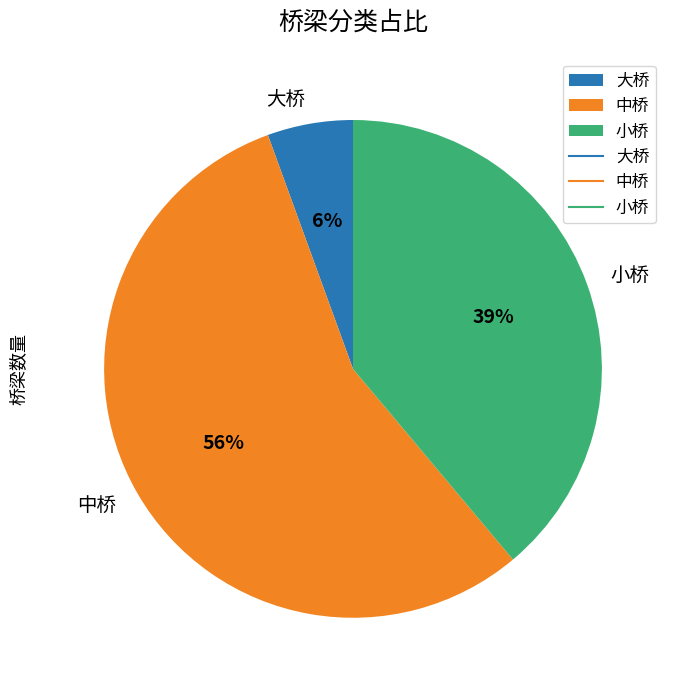

Does 中桥 account for over 50% of the chart?

Yes